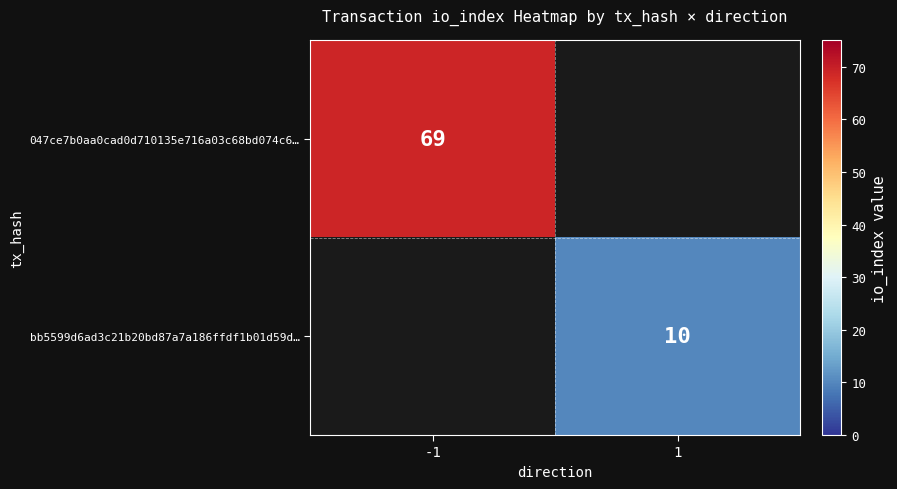

Is the value of bb5599d6ad3c21b20bd87a7a186ffdf1b01d59d… at 1 greater than the value of 047ce7b0aa0cad0d710135e716a03c68bd074c6… at -1?

No